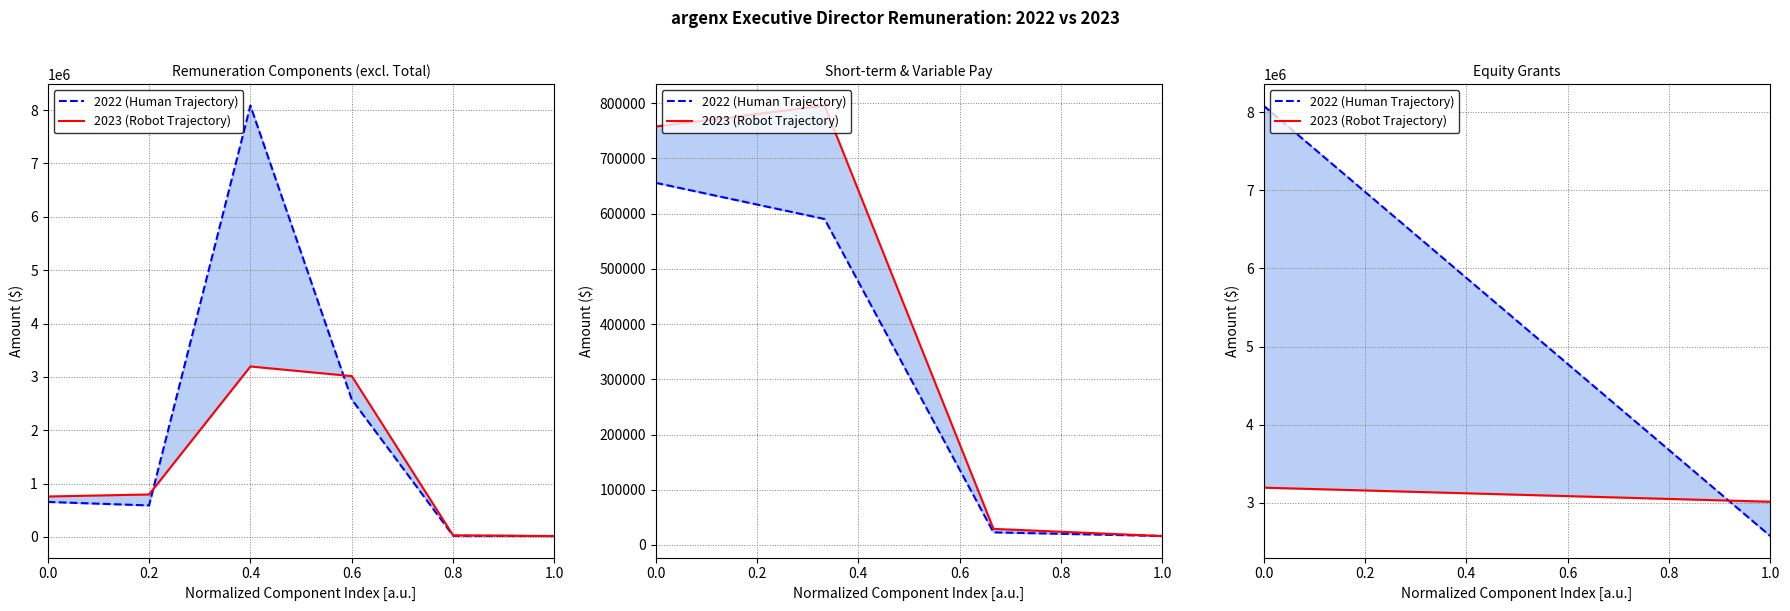

What is the greatest value displayed?

8084605